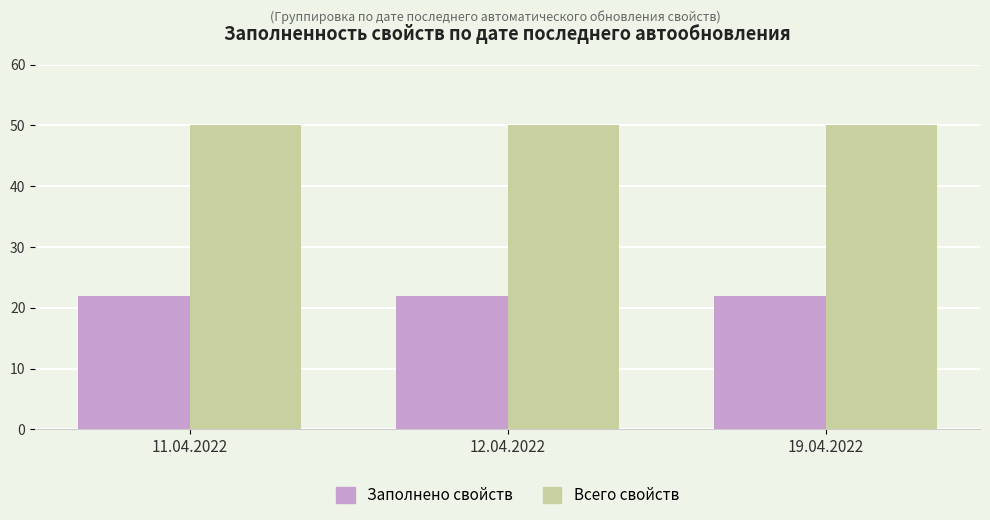

List the series in order of their peak value, lowest first.

Заполнено свойств, Всего свойств